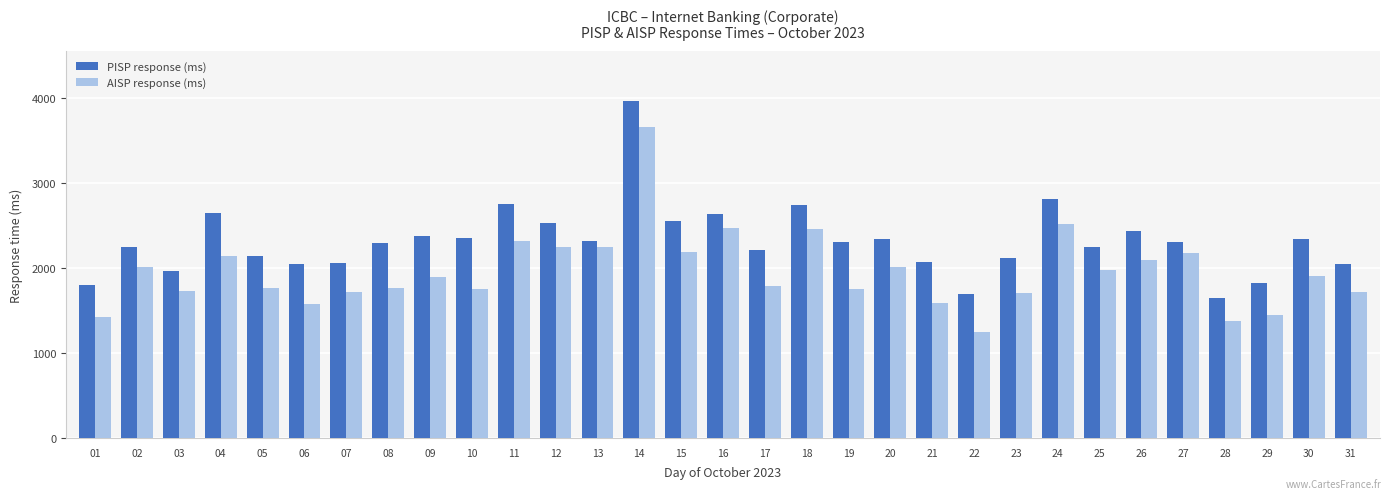

What is the sum of all AISP response (ms) values?

60739.3